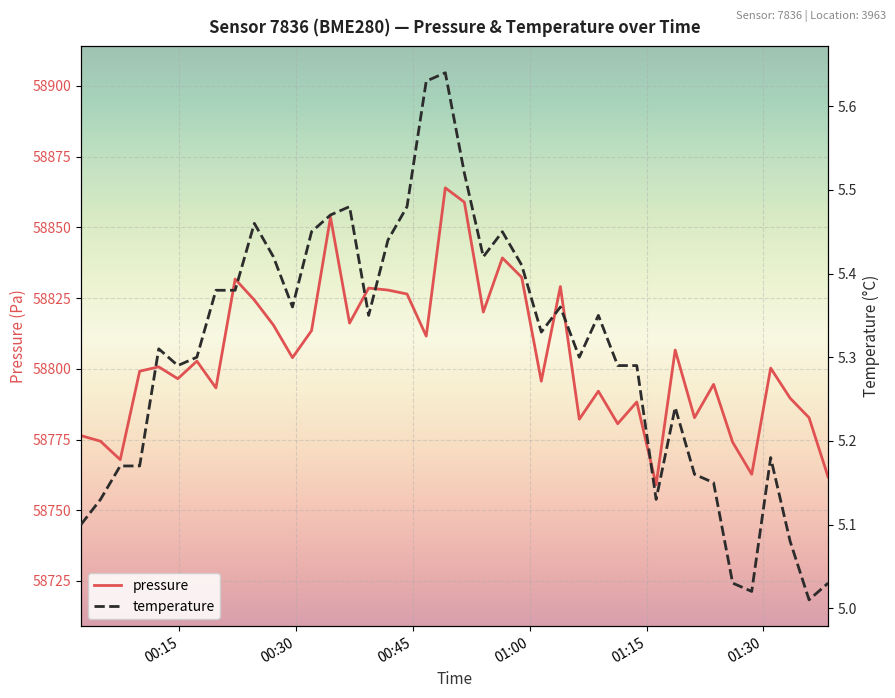

At how many categories does at least one series exceed 157?

40